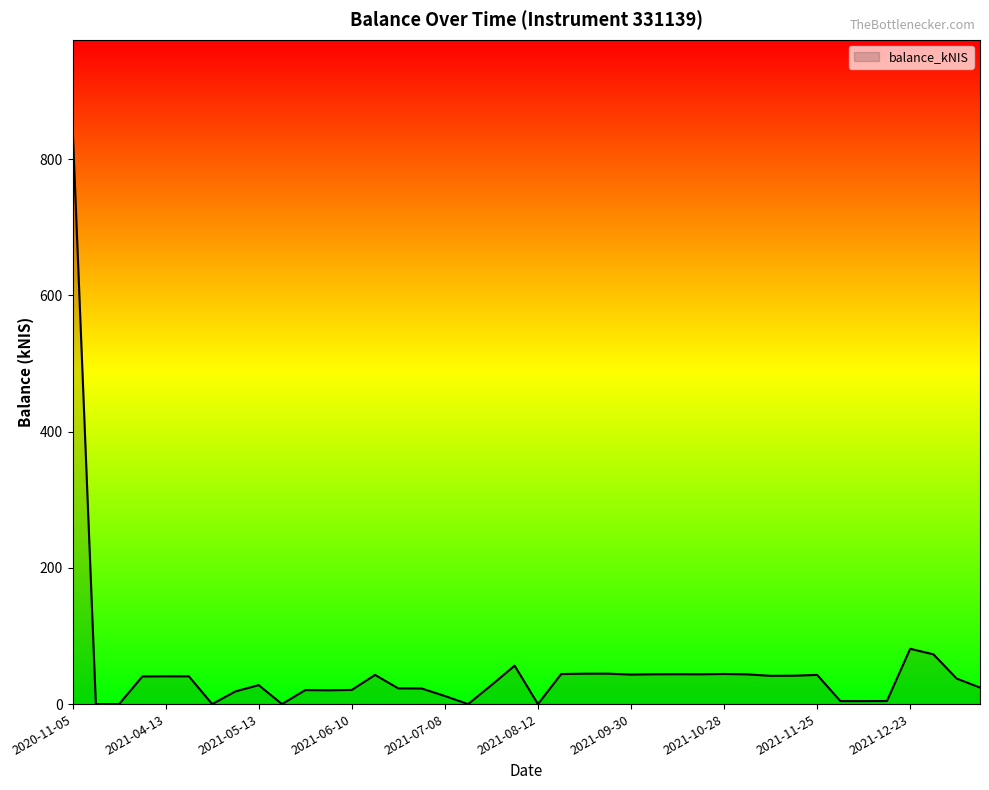

What is the maximum value shown in the chart?

848.3